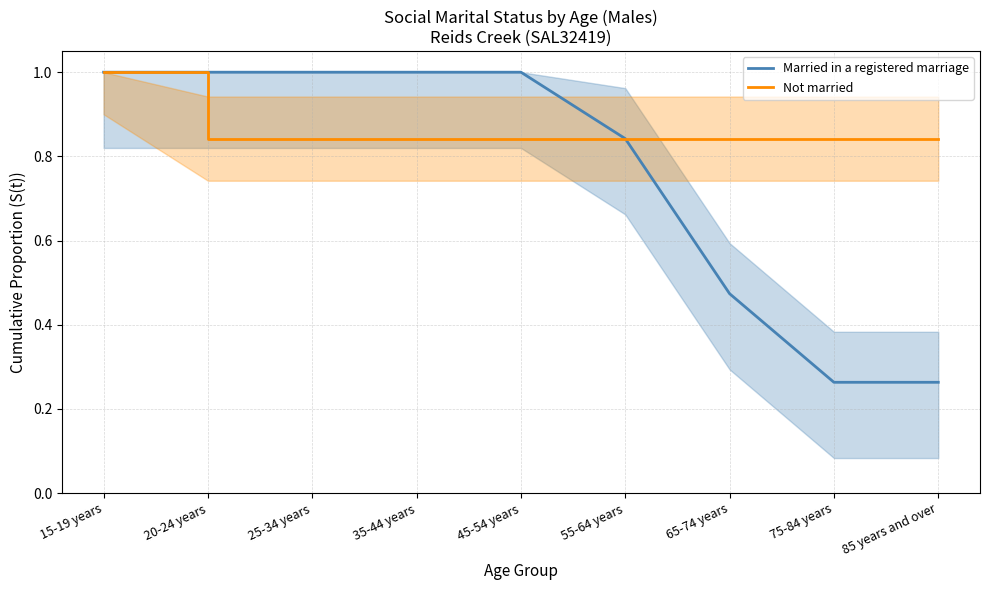

Reading left to right, list all the values displayed in this chart.

Married in a registered marriage: 1.0	1.0	1.0	1.0	1.0	0.8	0.5	0.3	0.3
Not married: 1.0	0.8	0.8	0.8	0.8	0.8	0.8	0.8	0.8